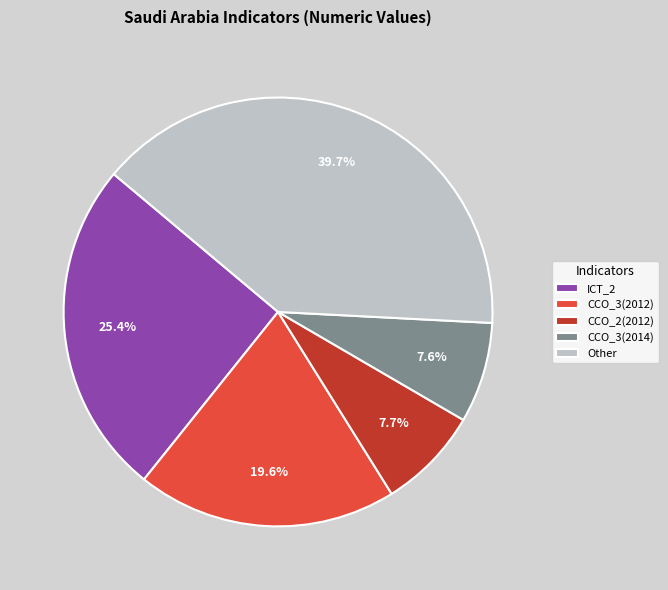

Combined, do ICT_2 and CCO_3(2014) account for over 50%?

No